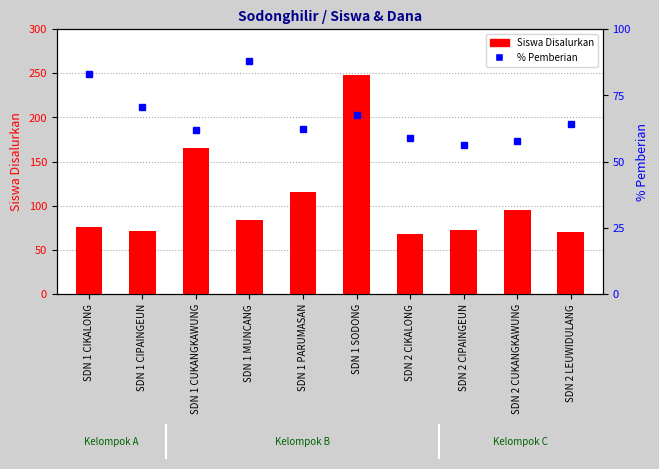

Does the chart contain stacked bars?

No